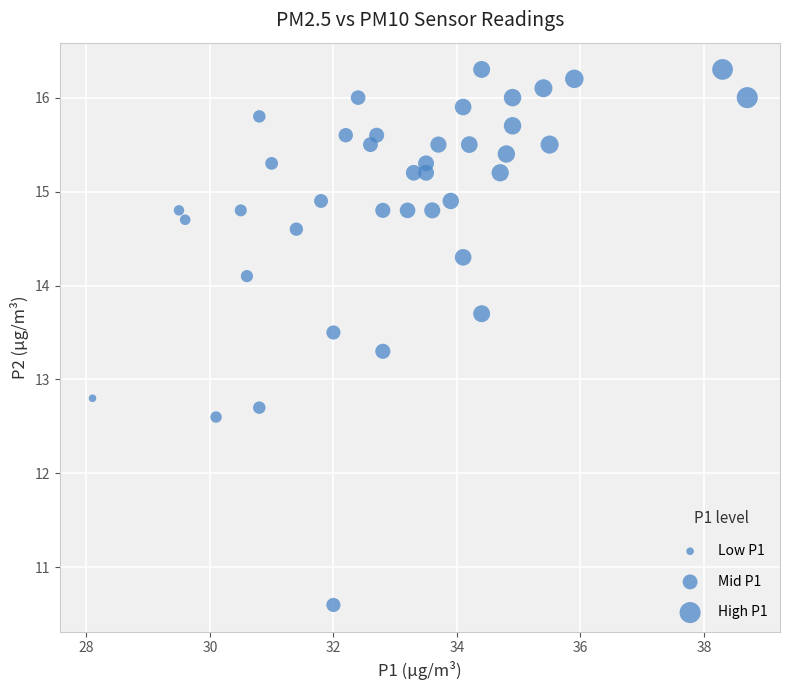

What is the range of X values (max minus min)?

10.6